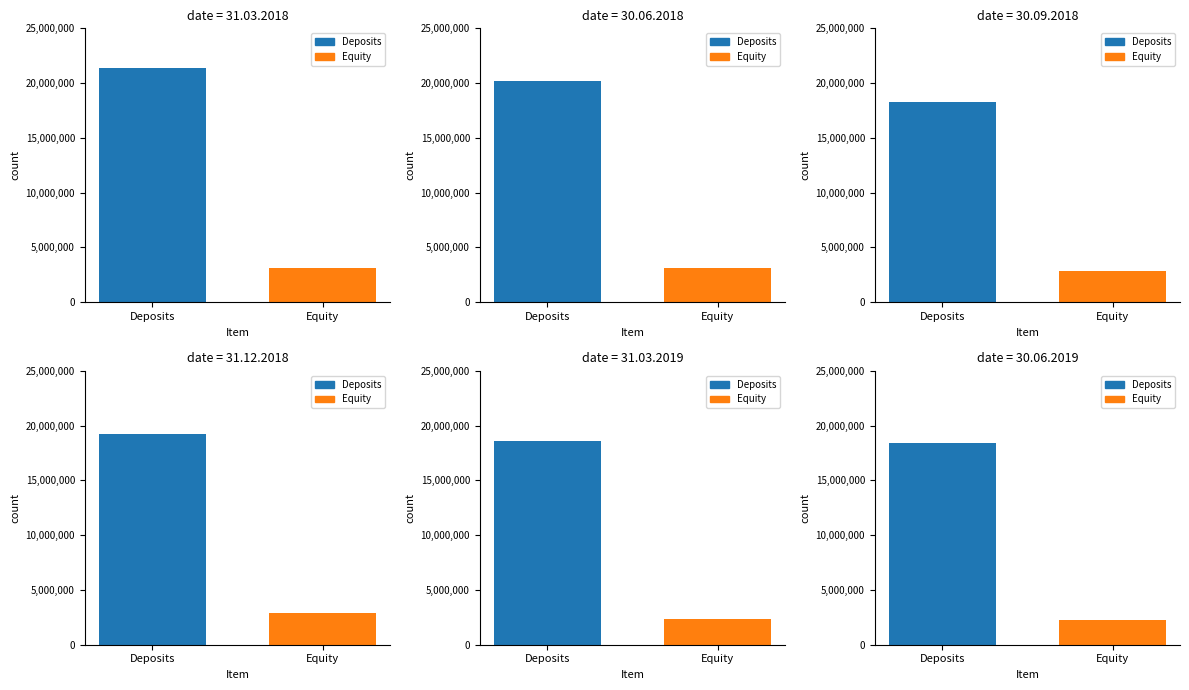

Which category has the highest value in the Equity series?

30.06.2018